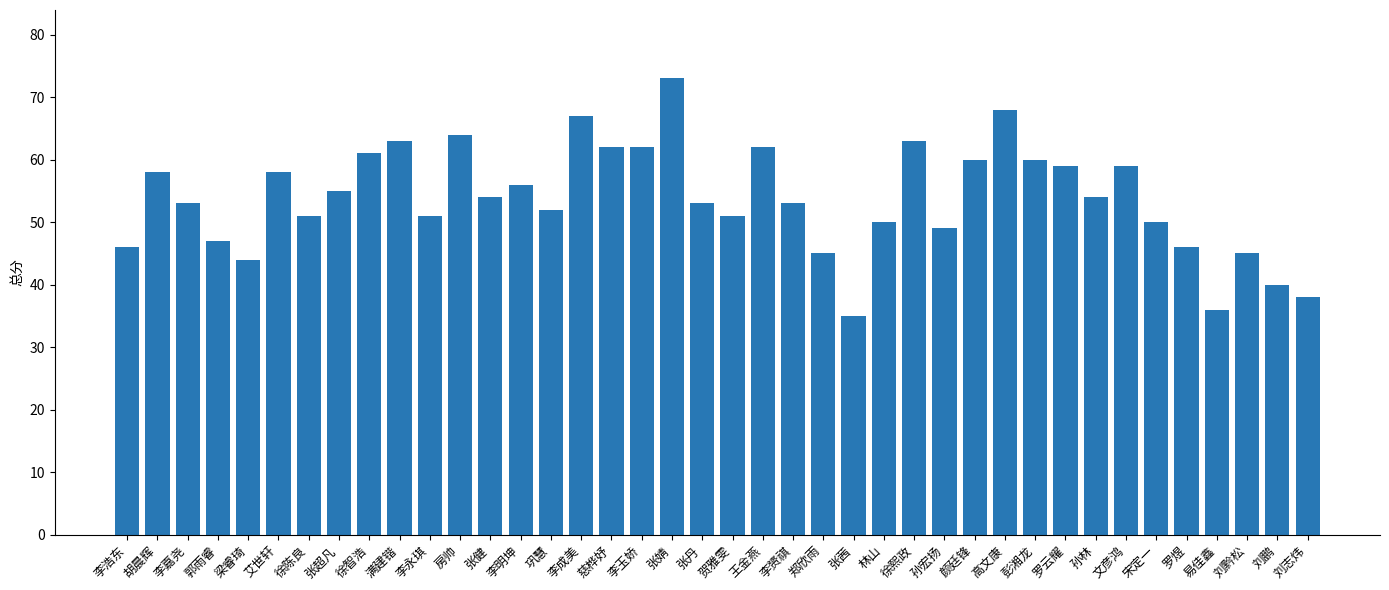

What is the sum of all values?

2153